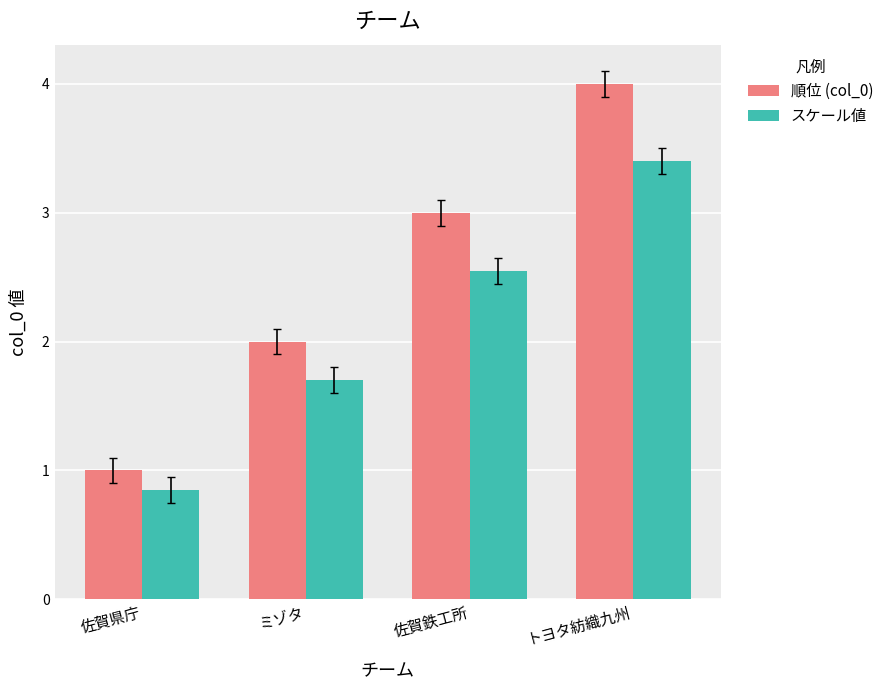

Rank the series at ミゾタ from lowest to highest value.

スケール値, 順位 (col_0)